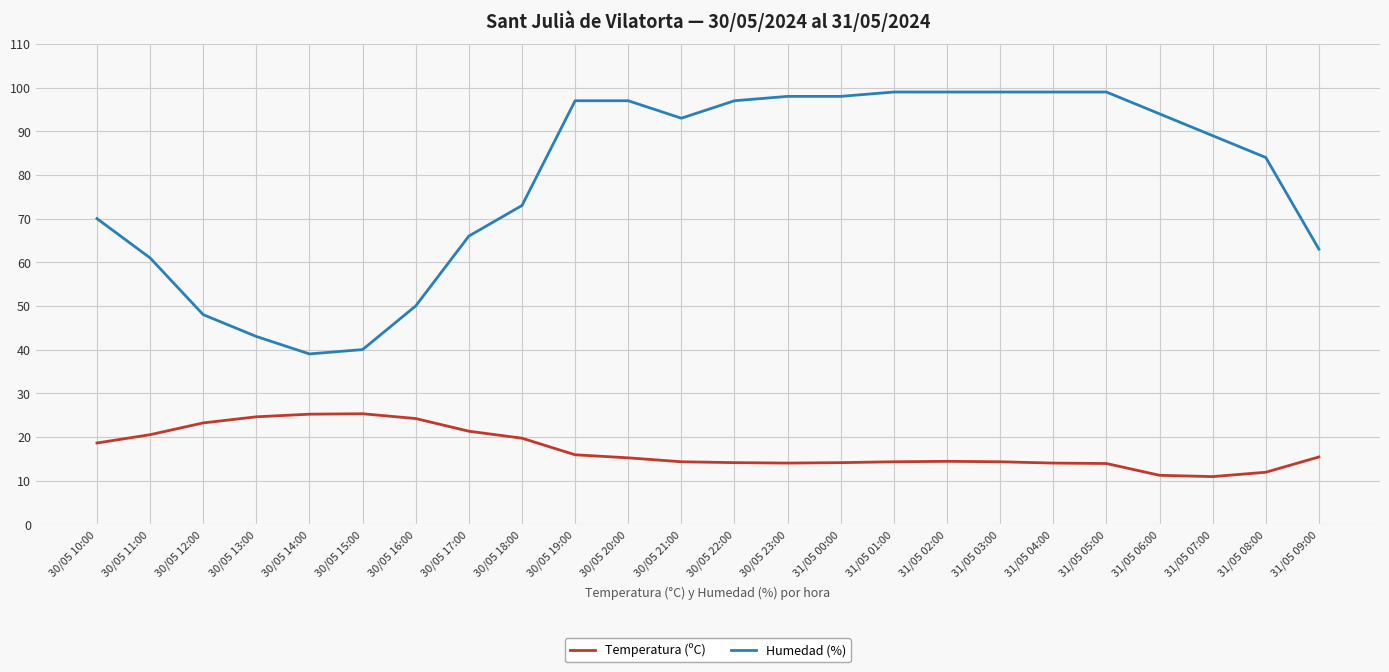

Where does the Temperatura (ºC) series first go above 15?

30/05 10:00